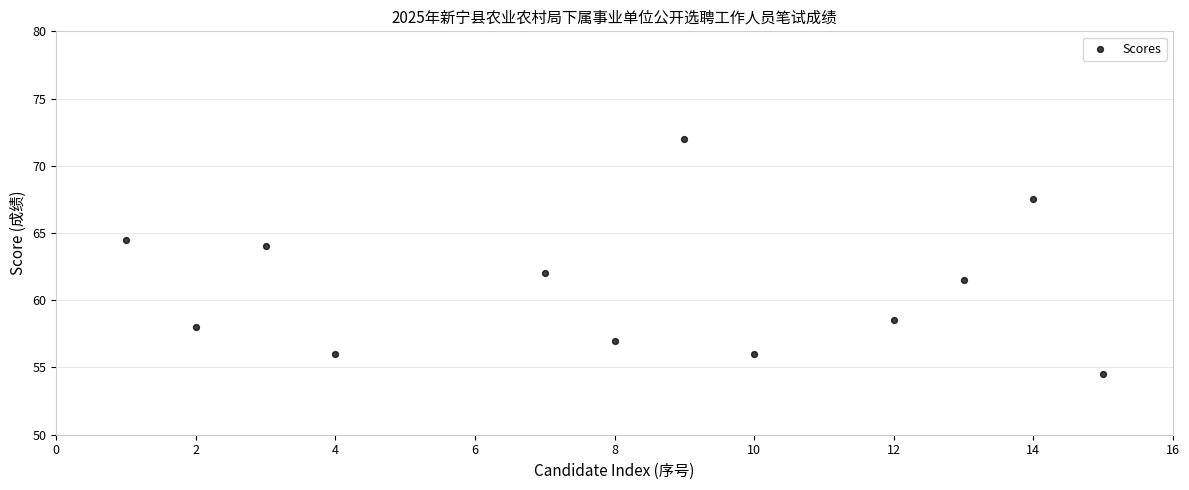

What is the average X value?

8.2